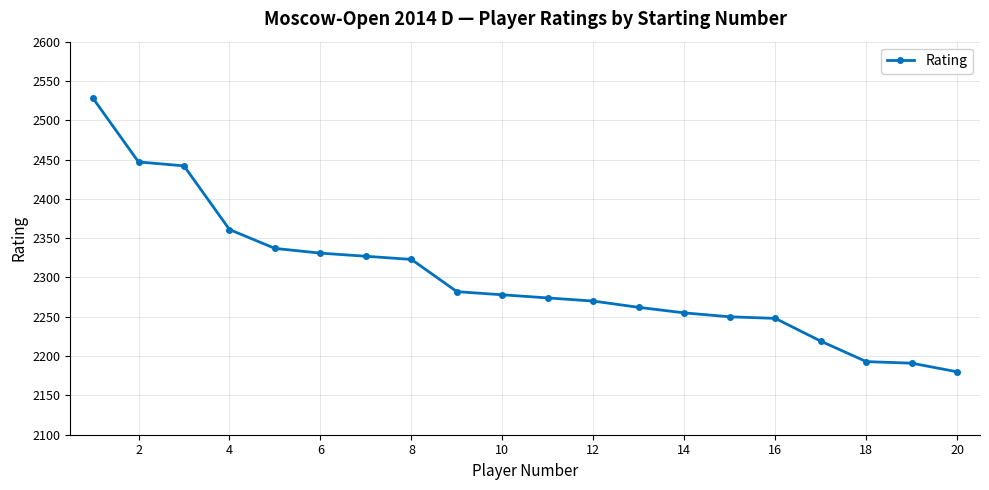

What is the minimum value shown in the chart?

2180